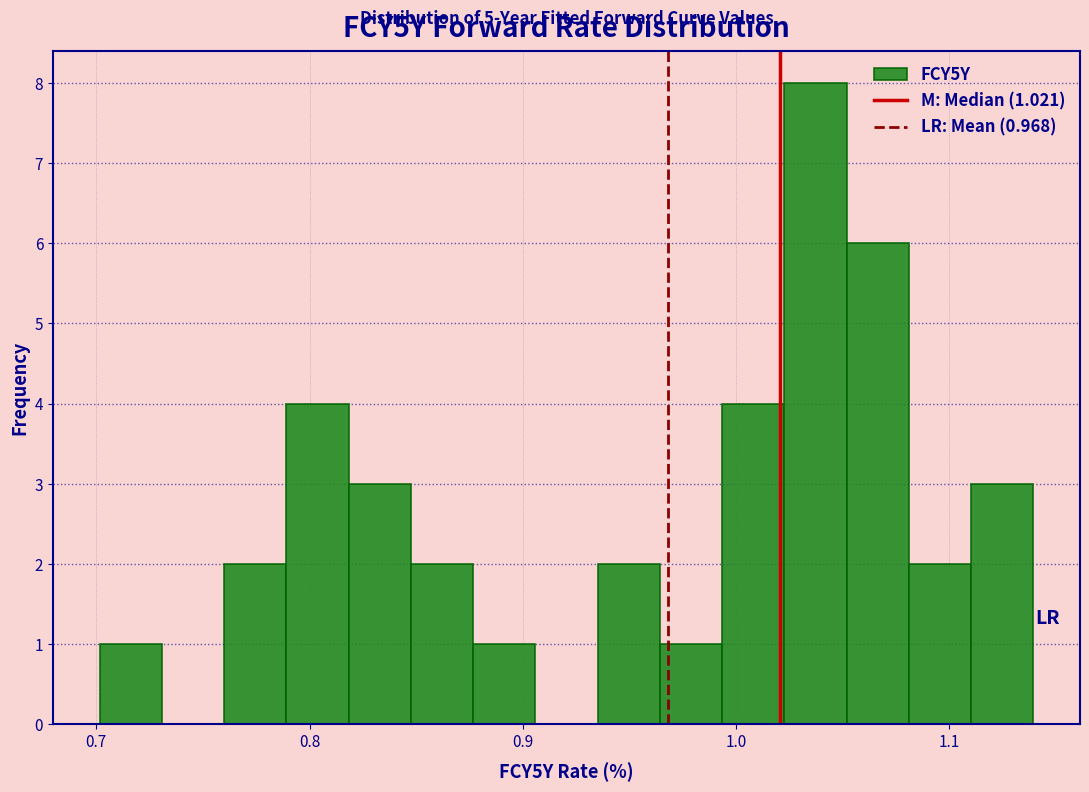

Around what value on the x-axis is the tallest bar? Give the approximate position of its centre, as read against the axis.

1.04